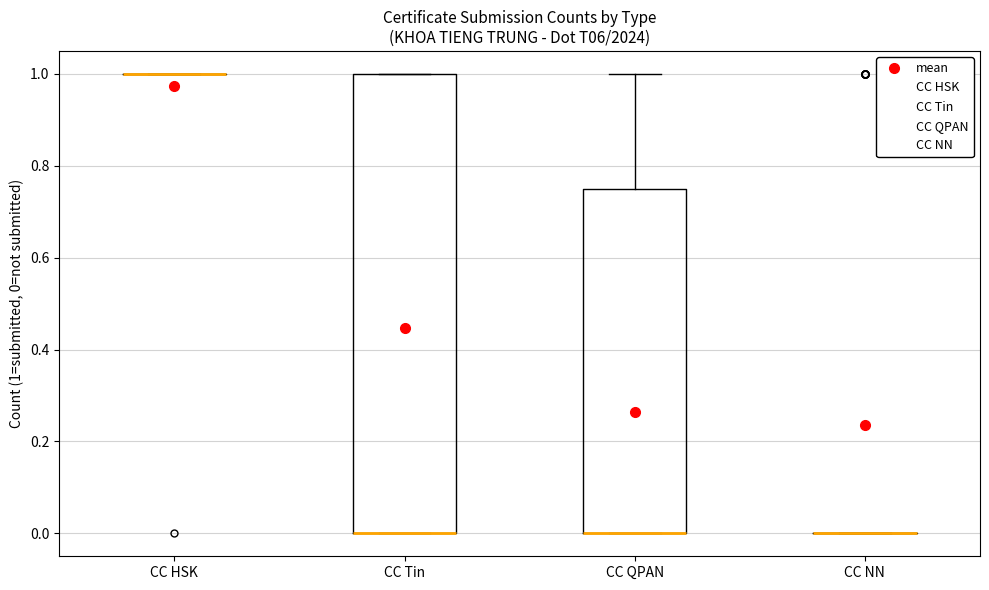

Reading left to right, read every box against the y-axis: the position of its median line, the range the box covers, and the ends of its whiskers. The values are not printed on the chart, so give them approximately, as read against the axis.

CC HSK: box collapsed to a line at 1.00, whiskers 1.00 to 1.00
CC Tin: median 0.00 (drawn on the box's lower edge), box 0.00 to 1.00, whiskers 0.00 to 1.00
CC QPAN: median 0.00 (drawn on the box's lower edge), box 0.00 to 0.76, whiskers 0.00 to 1.00
CC NN: box collapsed to a line at 0.00, whiskers 0.00 to 0.00